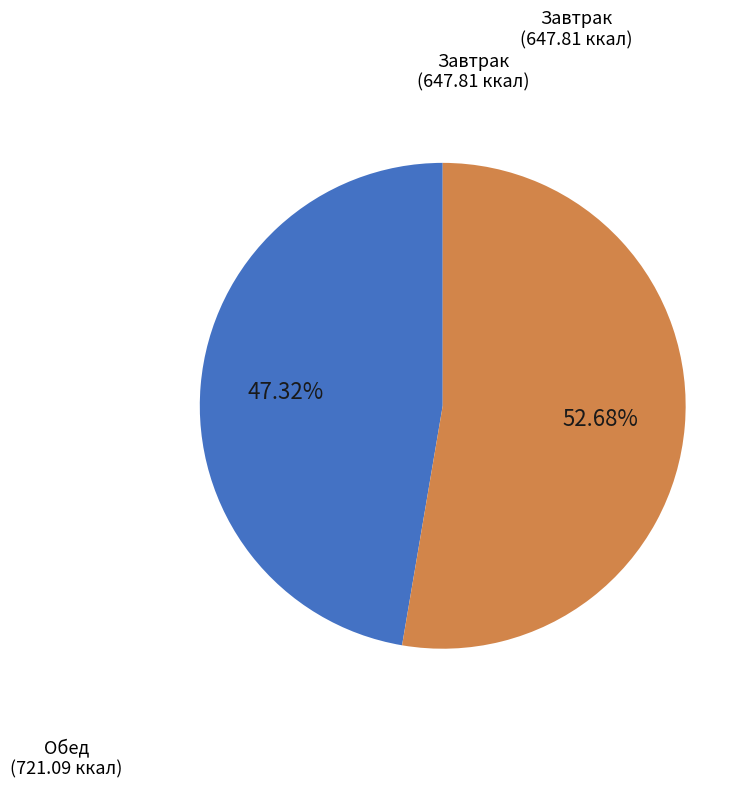

Is there any slice that represents more than half of the pie?

Yes